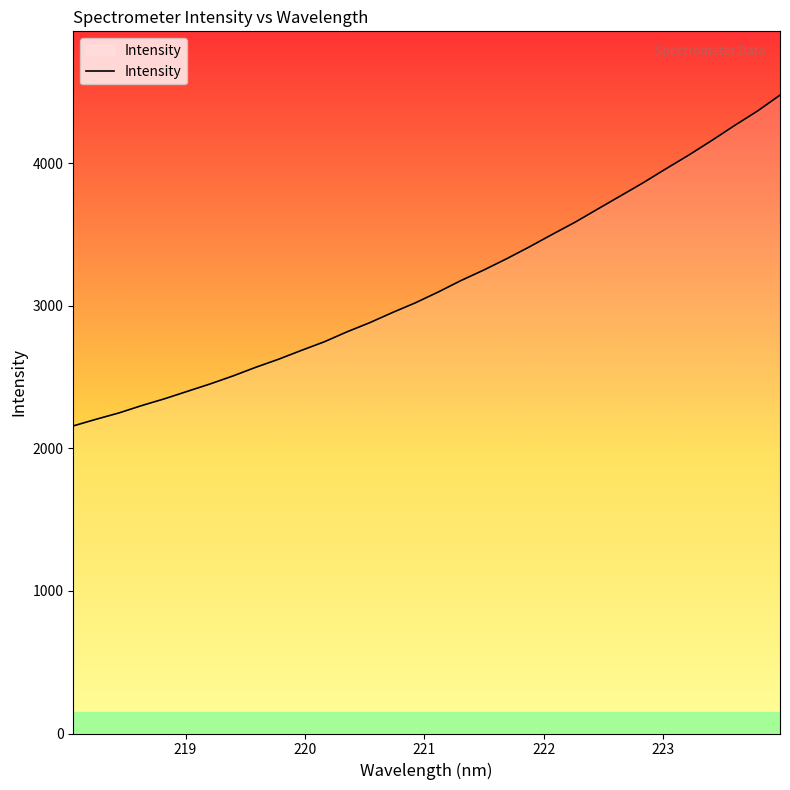

What is the minimum value shown in the chart?

2158.3